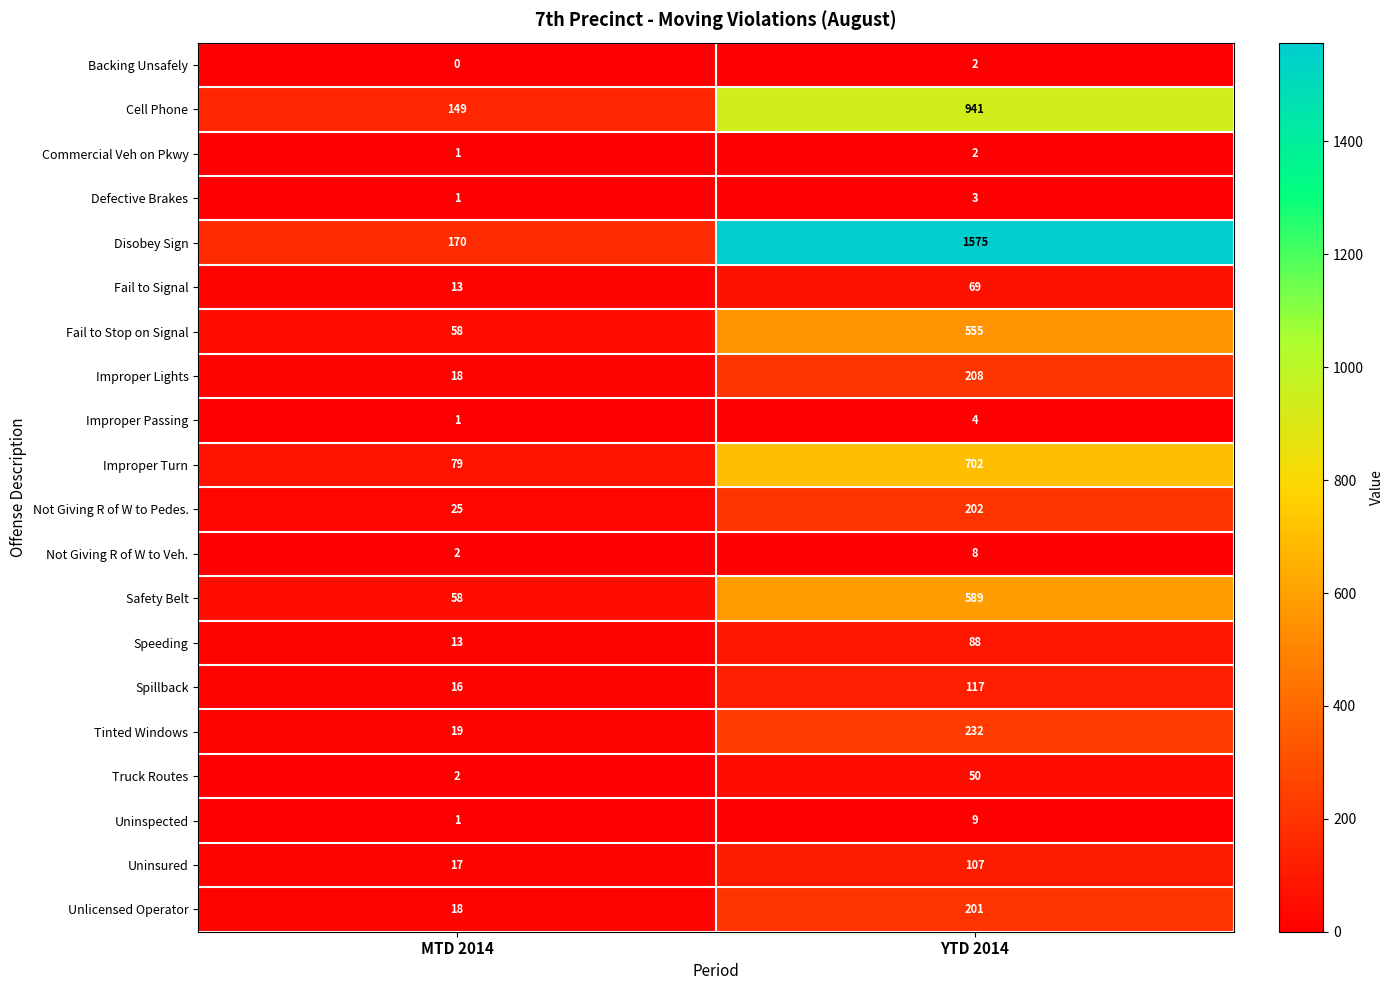

What is the difference between the Unlicensed Operator values at MTD 2014 and YTD 2014?

183